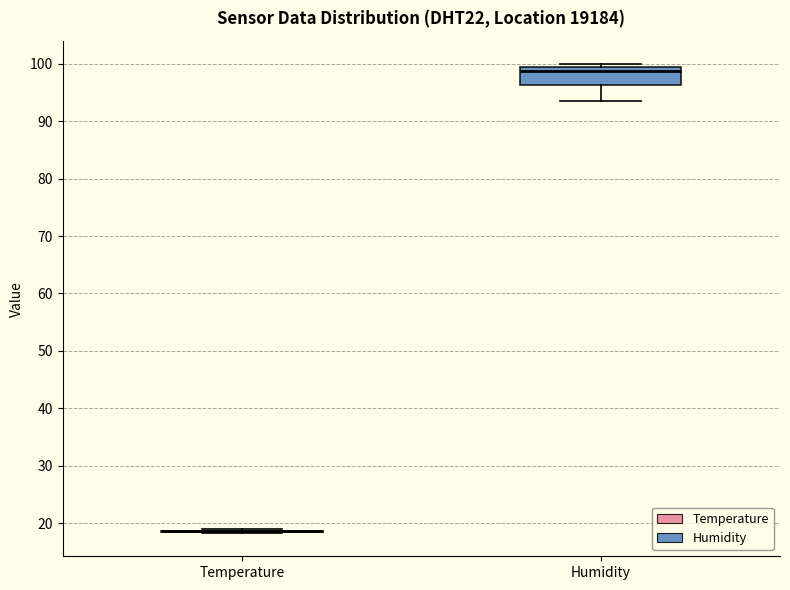

Reading left to right, read every box against the y-axis: the position of its median line, the range the box covers, and the ends of its whiskers. The values are not printed on the chart, so give them approximately, as read against the axis.

Temperature: box collapsed to a line at 19, whiskers 18 to 19
Humidity: median 99 (just below the box's upper edge), box 96 to 99, whiskers 94 to 100